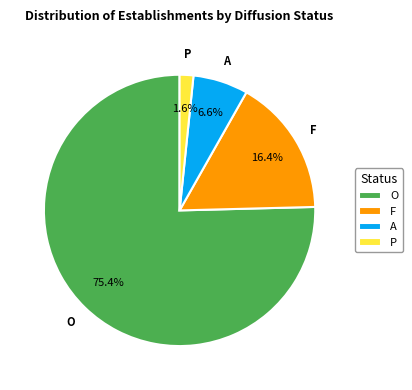

The O slice represents 69% of the pie. True or false?

False